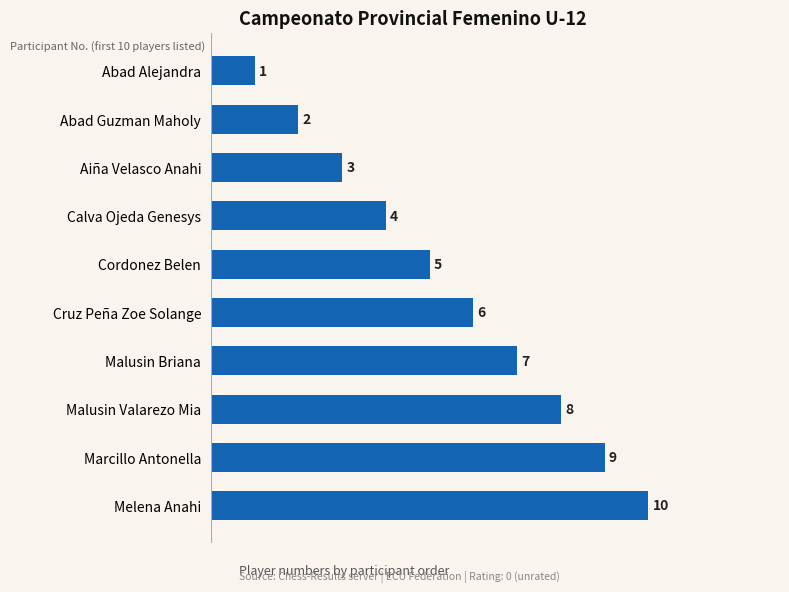

What is the average value?

6